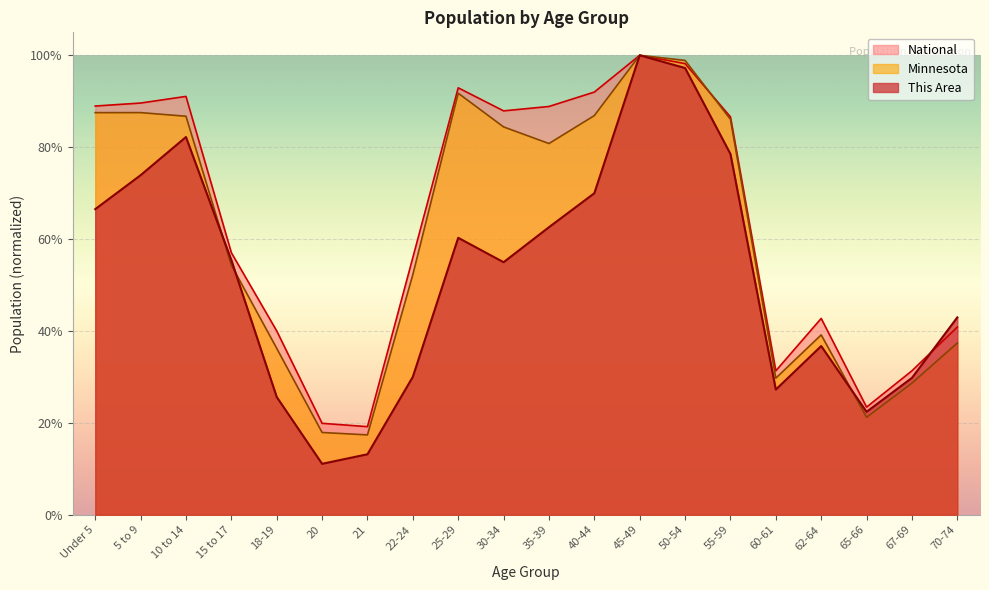

True or false: National has a value of 1.0 at 45-49.

True